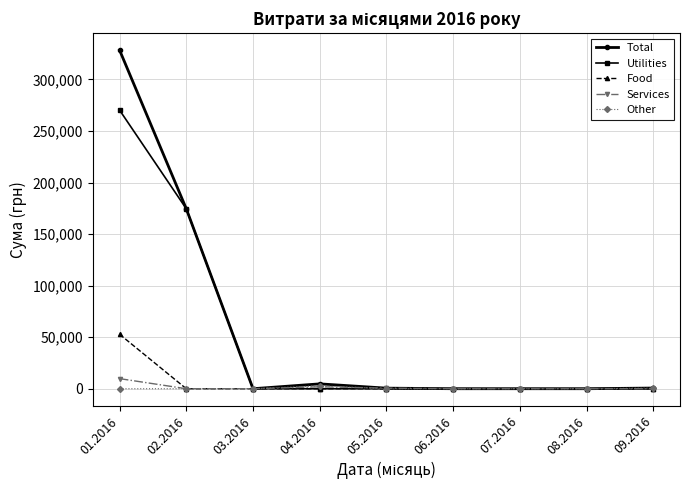

What is the highest value of the Food series?

52829.5